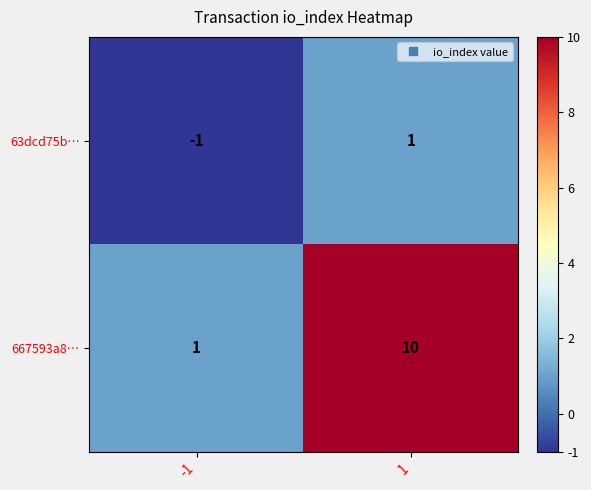

The value of 63dcd75b… at 1 is 1. True or false?

True